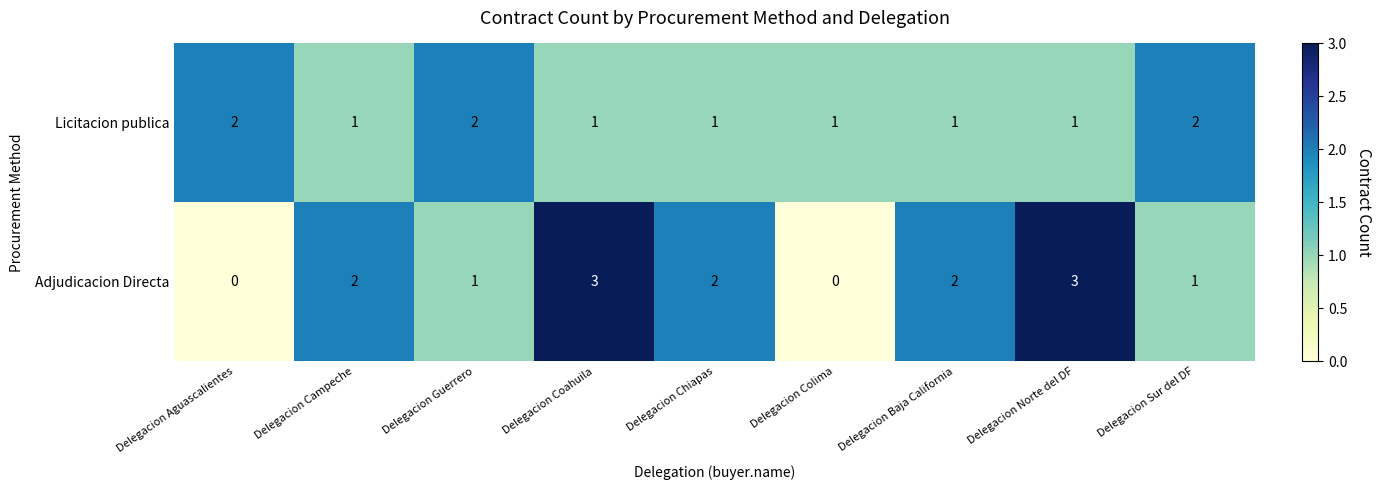

What is the total value across all series at Delegacion Guerrero?

3